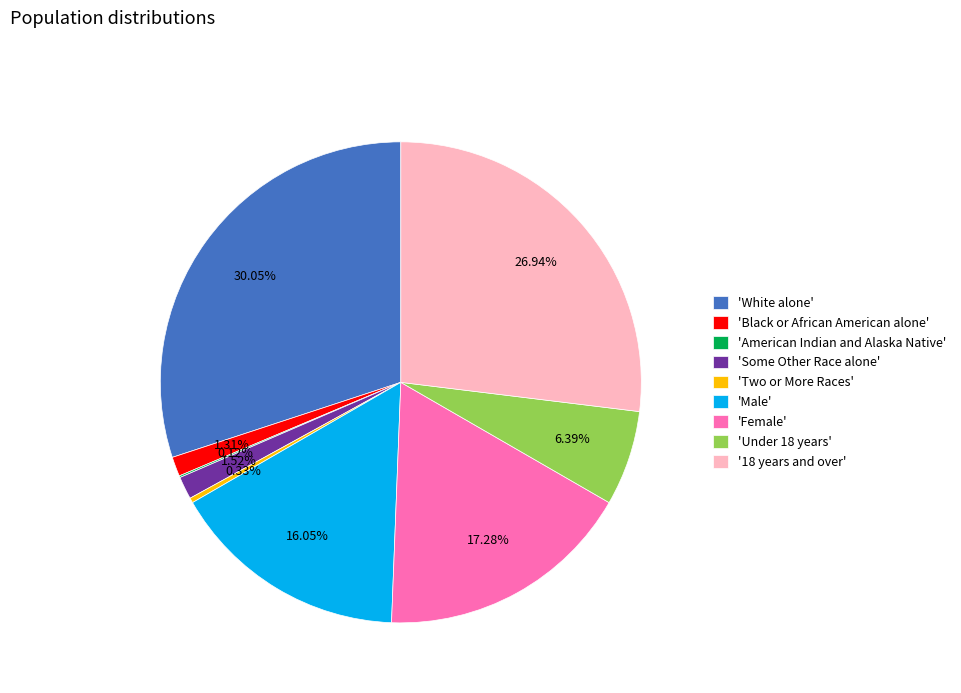

Is 'Under 18 years' the majority of the pie?

No